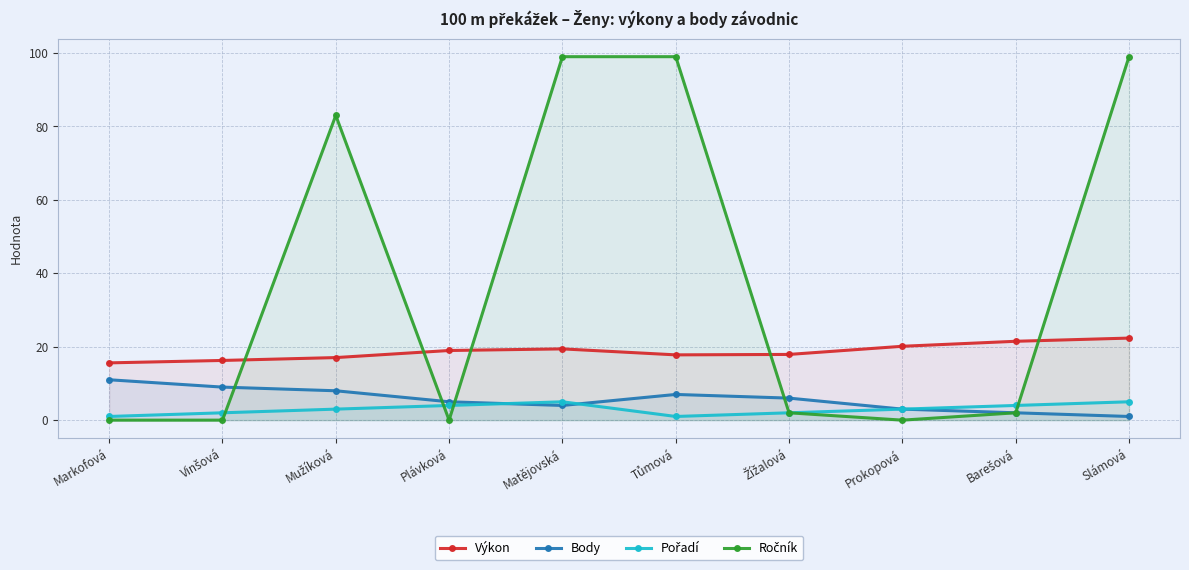

What are all the series names shown in the legend?

Výkon, Body, Pořadí, Ročník